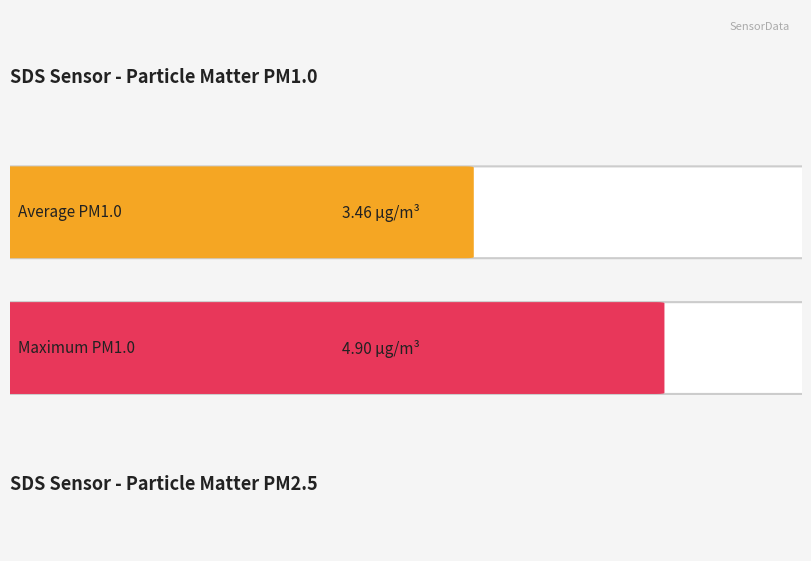

What is the highest value of the SDS_P2 series?

3.3